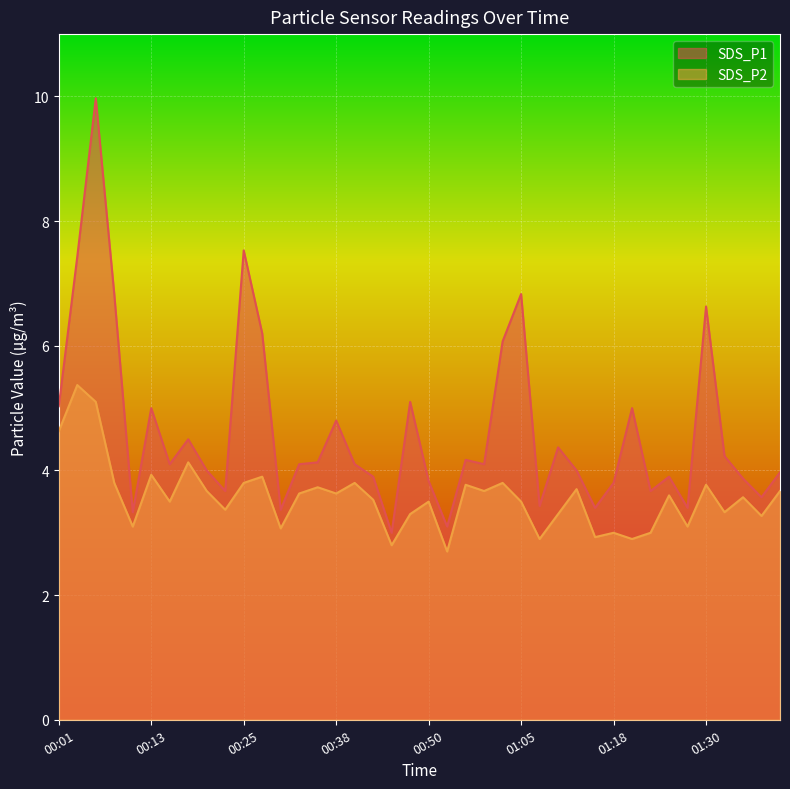

Is the value of SDS_P1 at 00:13 greater than the value of SDS_P2 at 00:18?

Yes